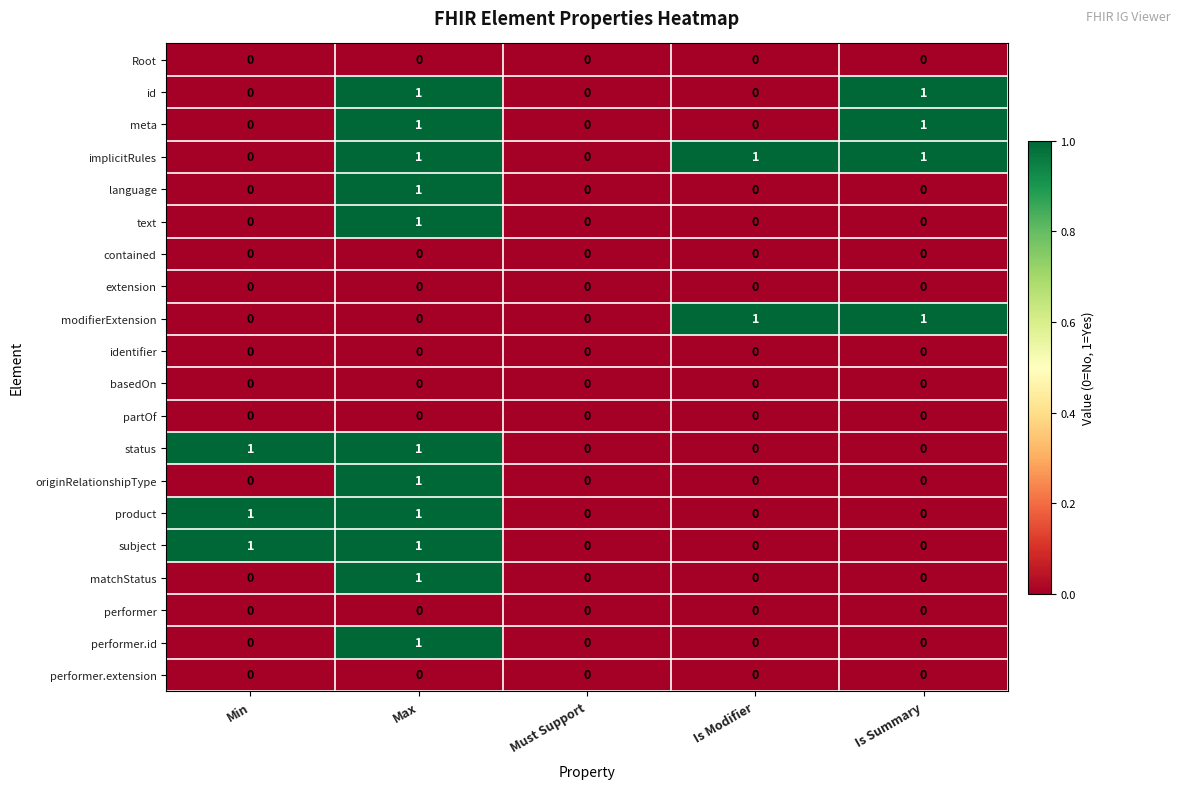

Which series has the largest total across all categories?

implicitRules